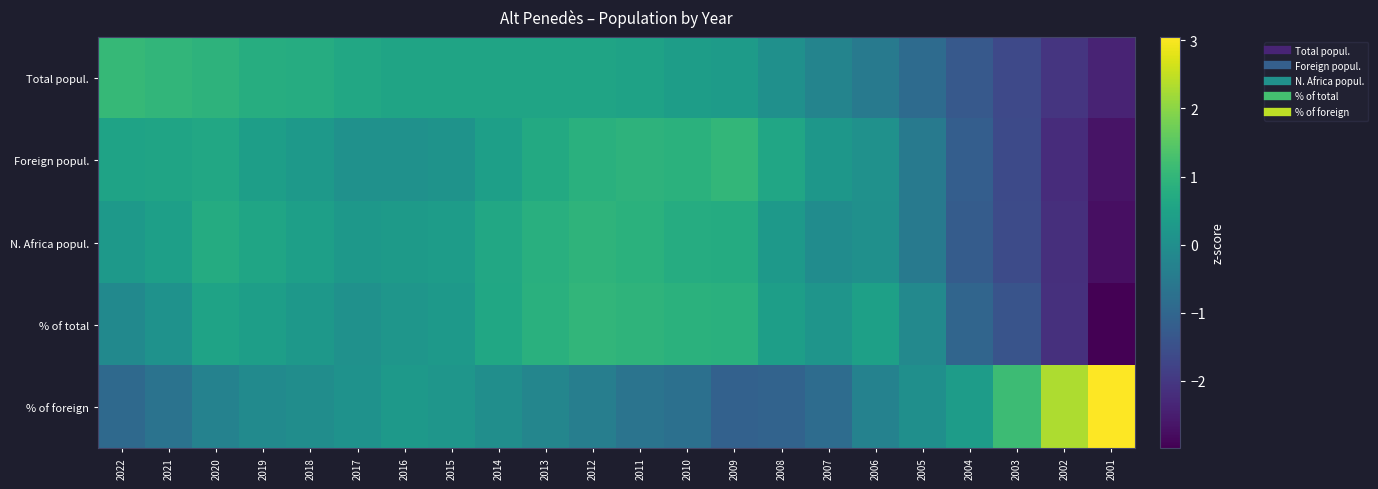

Reading left to right, what are all the values shown in this chart?

Total popul.: 2022=1.1	2021=1.0	2020=0.9	2019=0.8	2018=0.8	2017=0.6	2016=0.5	2015=0.5	2014=0.5	2013=0.5	2012=0.5	2011=0.5	2010=0.4	2009=0.3	2008=0.0	2007=-0.3	2006=-0.5	2005=-0.9	2004=-1.3	2003=-1.7	2002=-2.1	2001=-2.4
Foreign popul.: 2022=0.5	2021=0.5	2020=0.6	2019=0.4	2018=0.3	2017=0.1	2016=0.1	2015=0.1	2014=0.4	2013=0.7	2012=0.9	2011=0.9	2010=0.9	2009=1.0	2008=0.6	2007=0.2	2006=0.1	2005=-0.5	2004=-1.2	2003=-1.6	2002=-2.2	2001=-2.7
N. Africa popul.: 2022=0.3	2021=0.4	2020=0.7	2019=0.6	2018=0.4	2017=0.2	2016=0.3	2015=0.3	2014=0.6	2013=0.8	2012=0.9	2011=0.9	2010=0.8	2009=0.7	2008=0.3	2007=-0.0	2006=0.1	2005=-0.5	2004=-1.2	2003=-1.6	2002=-2.2	2001=-2.7
% of total: 2022=-0.1	2021=0.1	2020=0.5	2019=0.4	2018=0.2	2017=0.1	2016=0.2	2015=0.3	2014=0.6	2013=0.8	2012=1.0	2011=0.9	2010=0.9	2009=0.8	2008=0.4	2007=0.2	2006=0.4	2005=-0.1	2004=-1.0	2003=-1.4	2002=-2.2	2001=-3.0
% of foreign: 2022=-0.9	2021=-0.7	2020=-0.3	2019=-0.1	2018=-0.0	2017=0.1	2016=0.3	2015=0.2	2014=0.0	2013=-0.2	2012=-0.4	2011=-0.7	2010=-0.8	2009=-1.1	2008=-1.1	2007=-0.8	2006=-0.3	2005=0.0	2004=0.4	2003=1.1	2002=2.3	2001=3.1